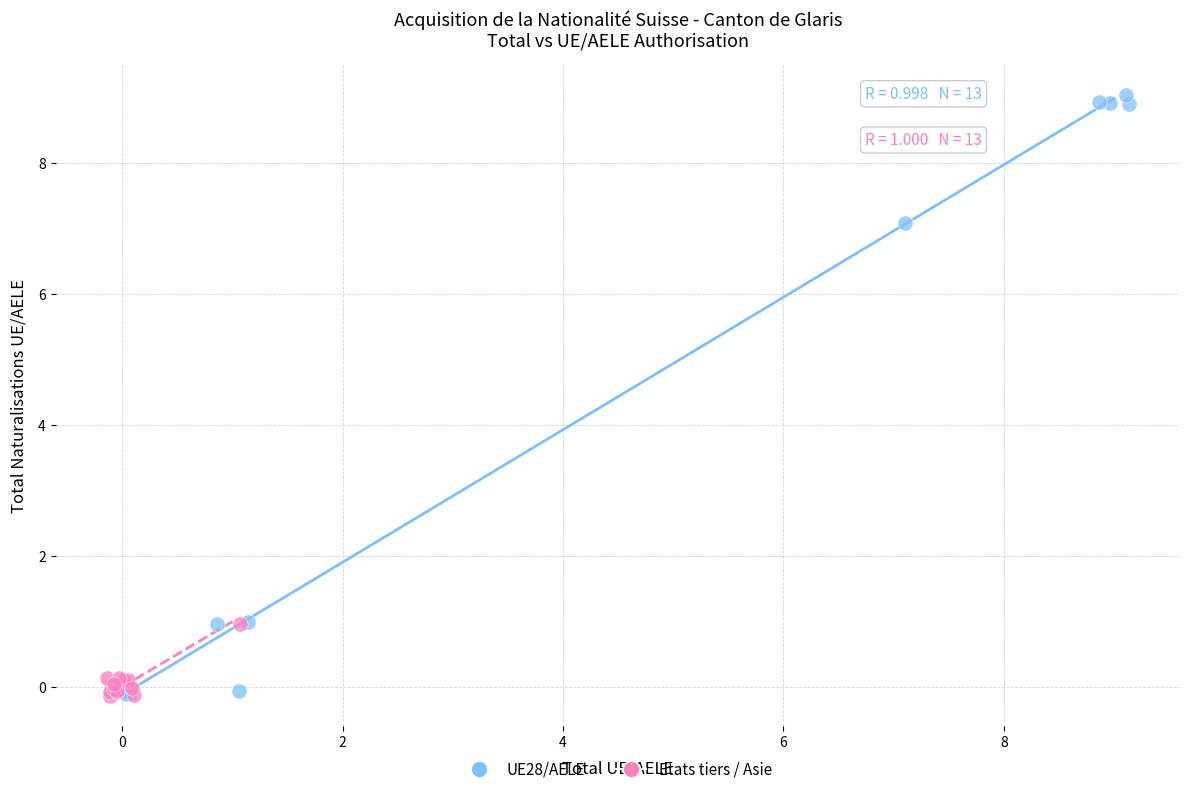

Which series contains the highest Y value?

UE28/AELE